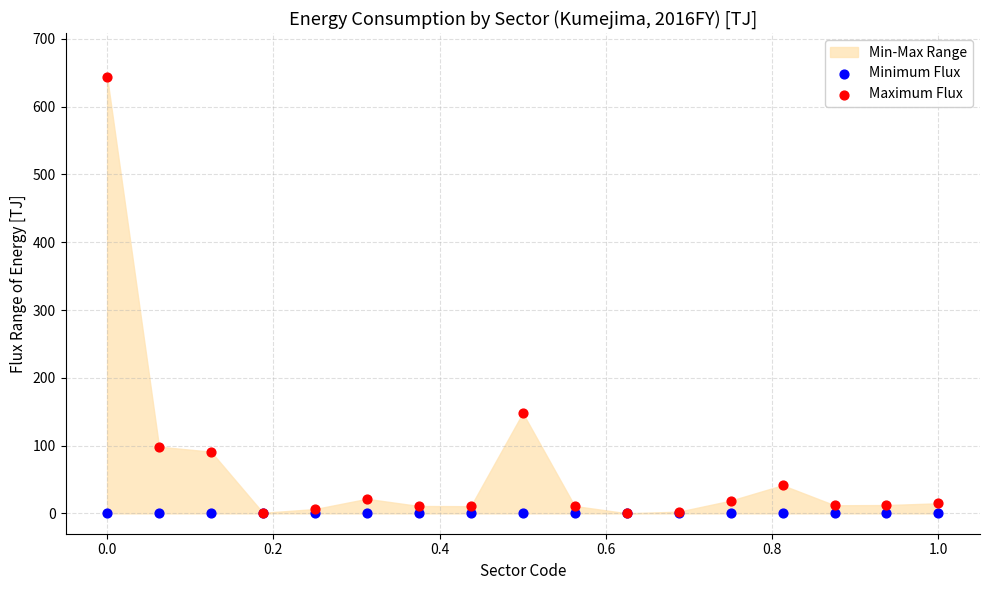

Across all series, what Y value is closest to 322?

148.1